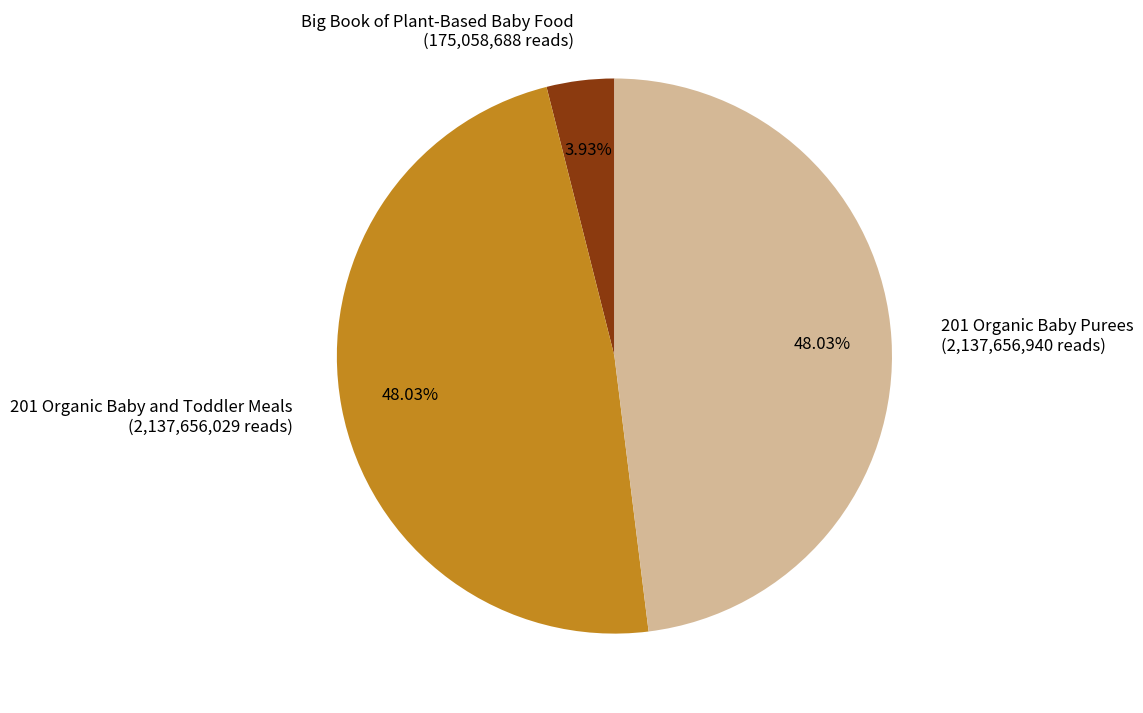

What is the smallest slice in the pie chart?

Big Book of Plant-Based Baby Food